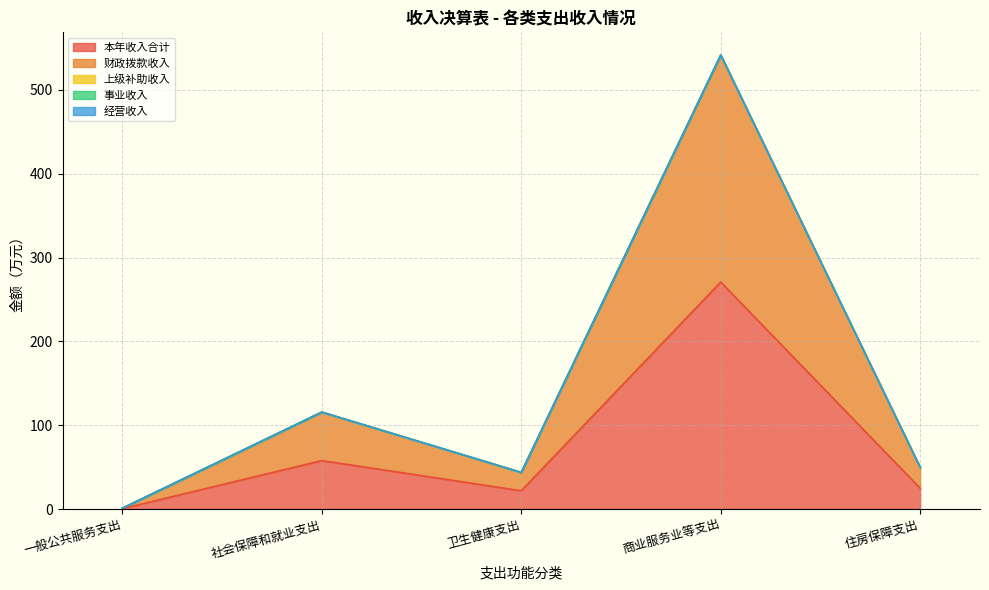

Which category has the lowest value in the 本年收入合计 series?

一般公共服务支出